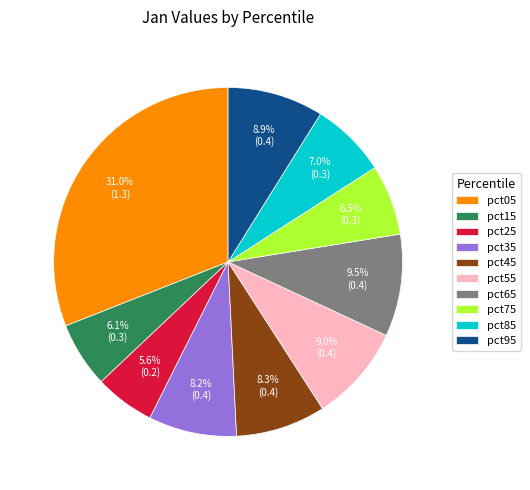

How many slices are in this pie chart?

10